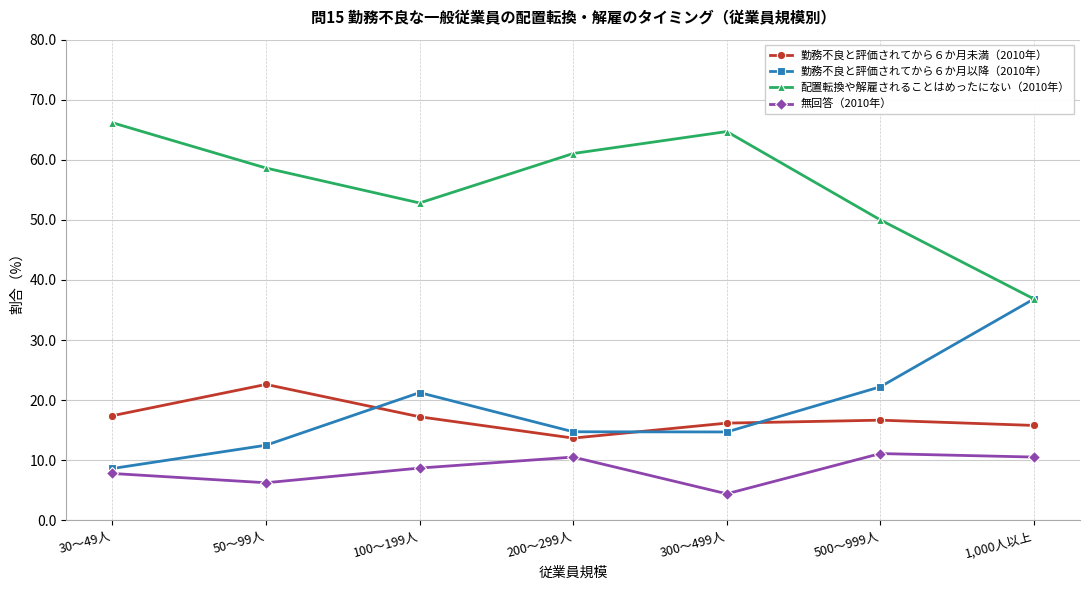

What position from the left is 500～999人?

6